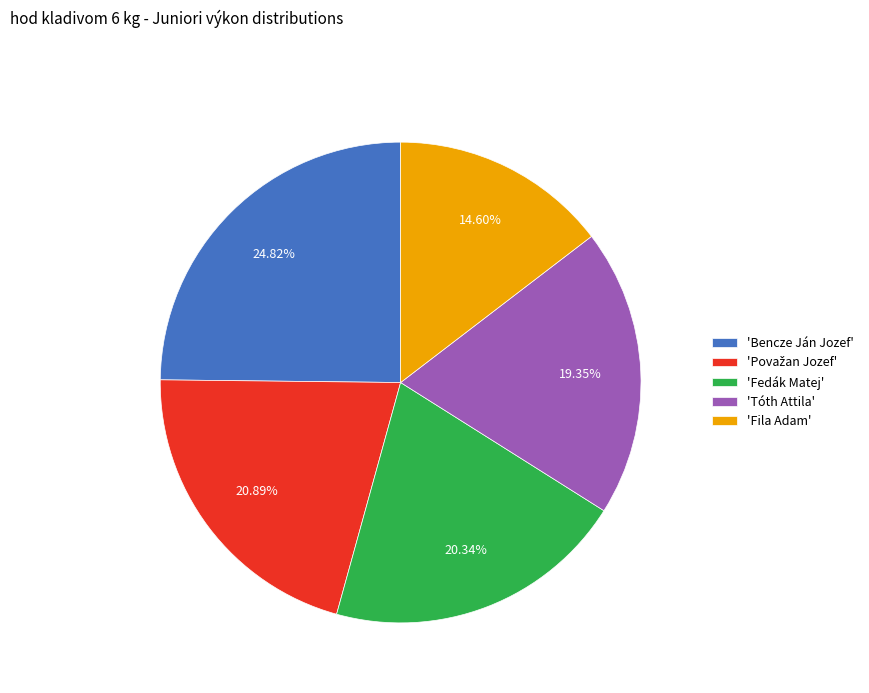

Which has a higher value, 'Fedák Matej' or 'Fila Adam'?

'Fedák Matej'